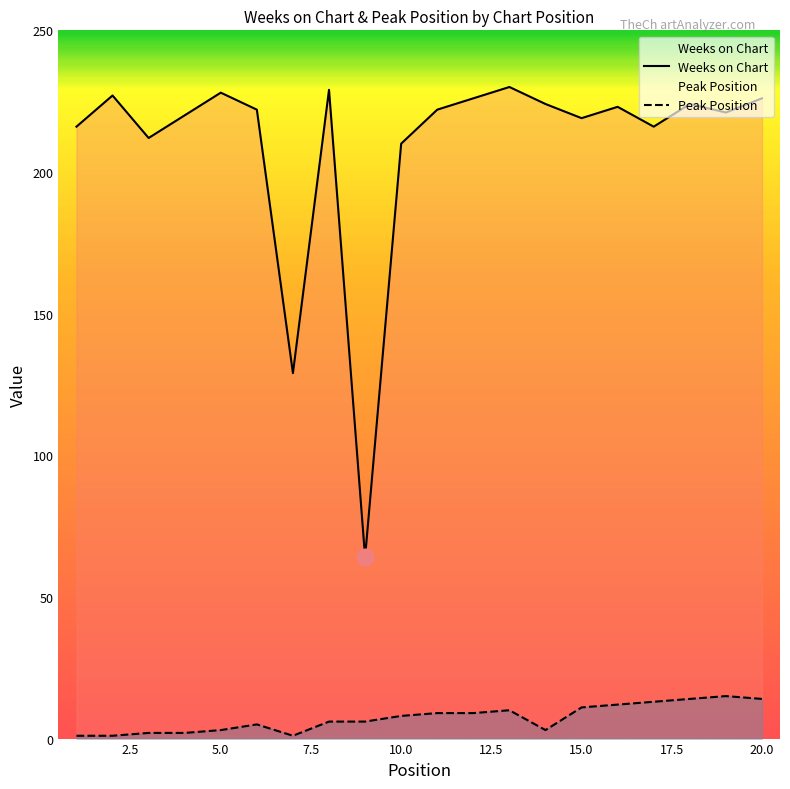

Rank the series by their average value, from highest to lowest.

Weeks on Chart, Peak Position